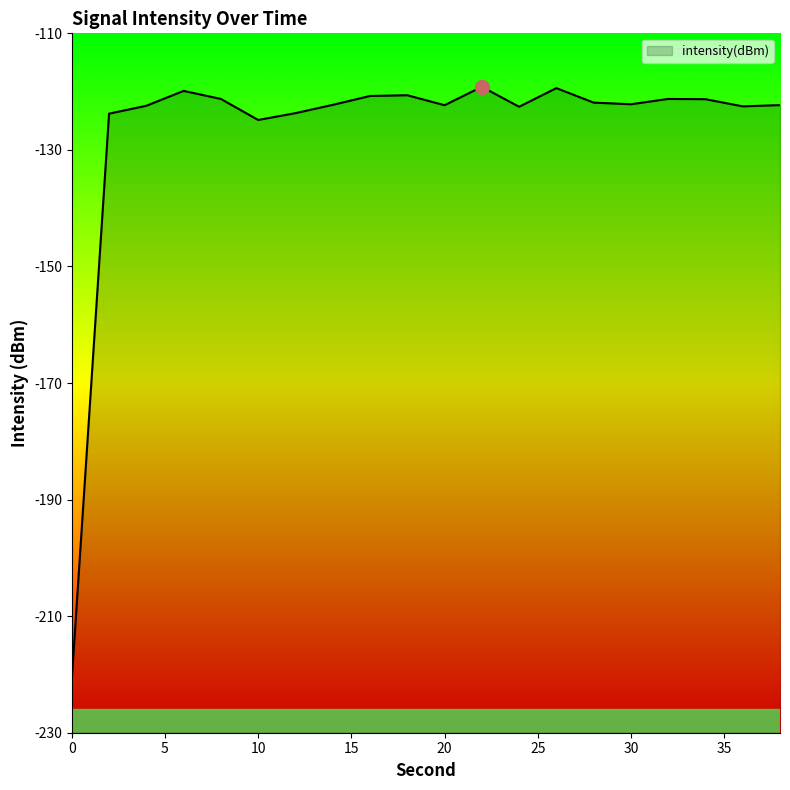

What is the change in value from 28 to 30?

-0.3